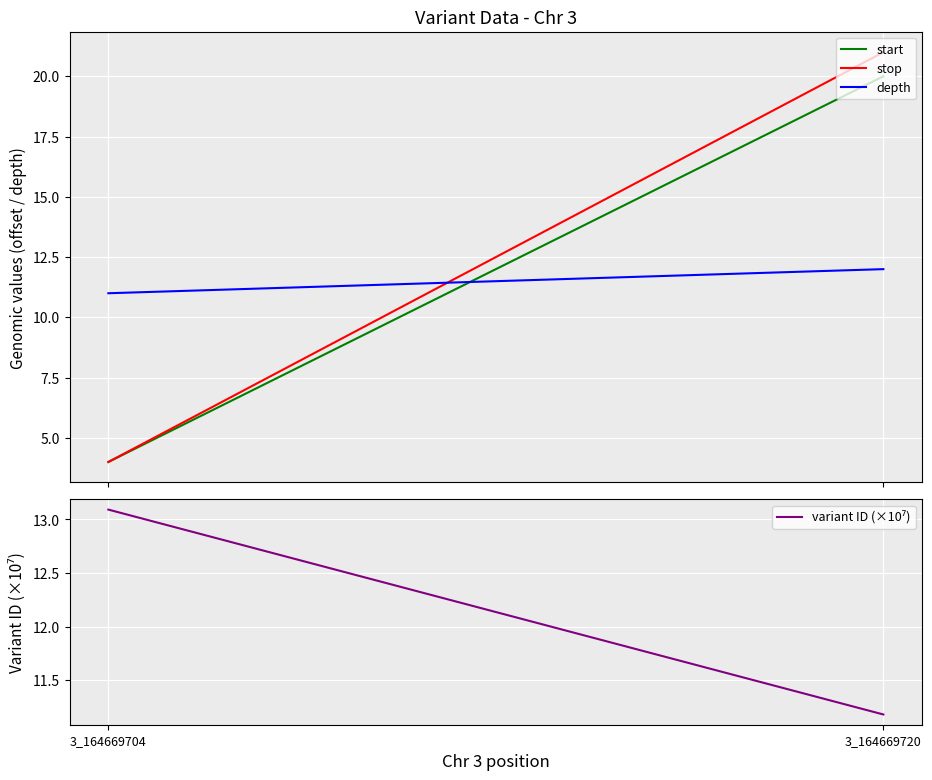

What is the spread (max minus min) of values at 3_164669720?

9.8